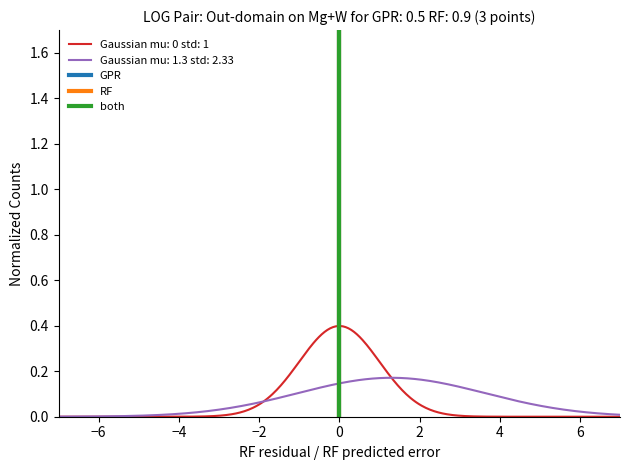

How many series are shown in this chart?

3